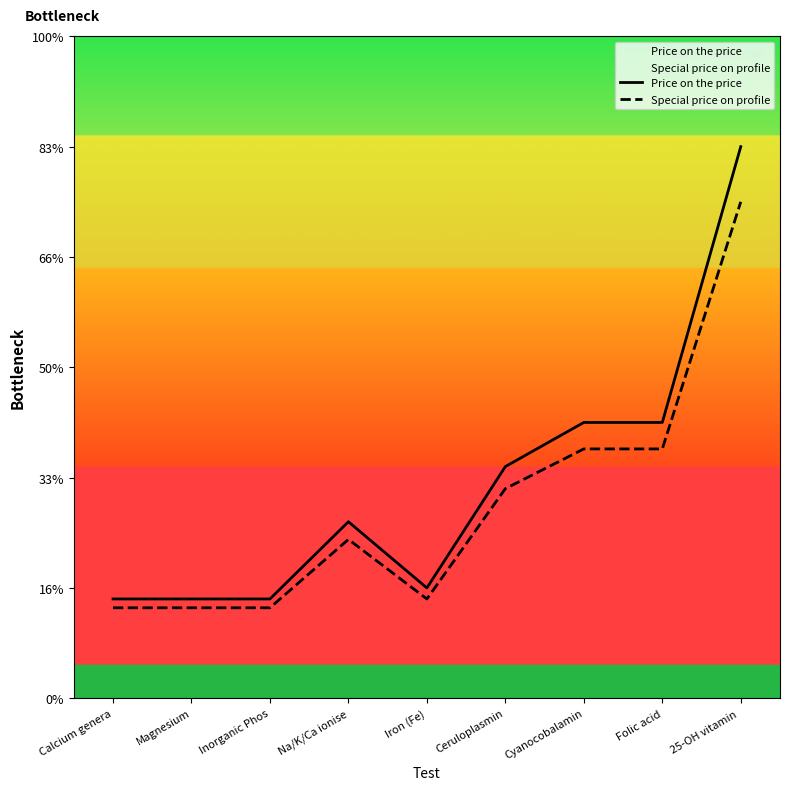

Is it true that Special price on profile equals 2684 at Ceruloplasmin?

False